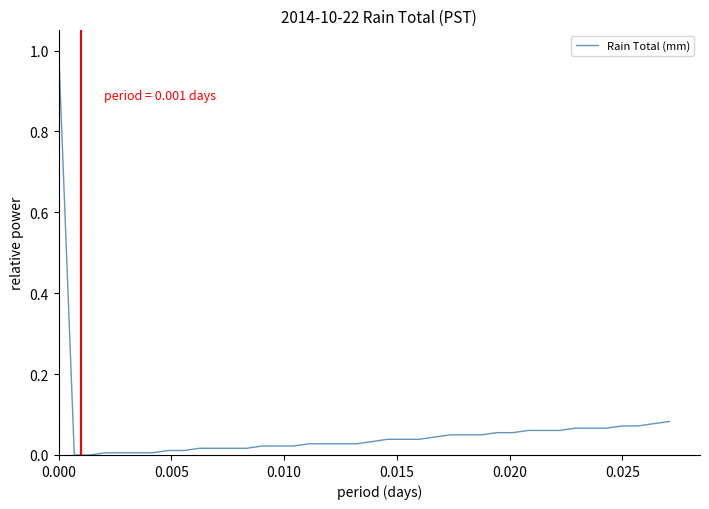

What is the maximum value shown in the chart?

1.0